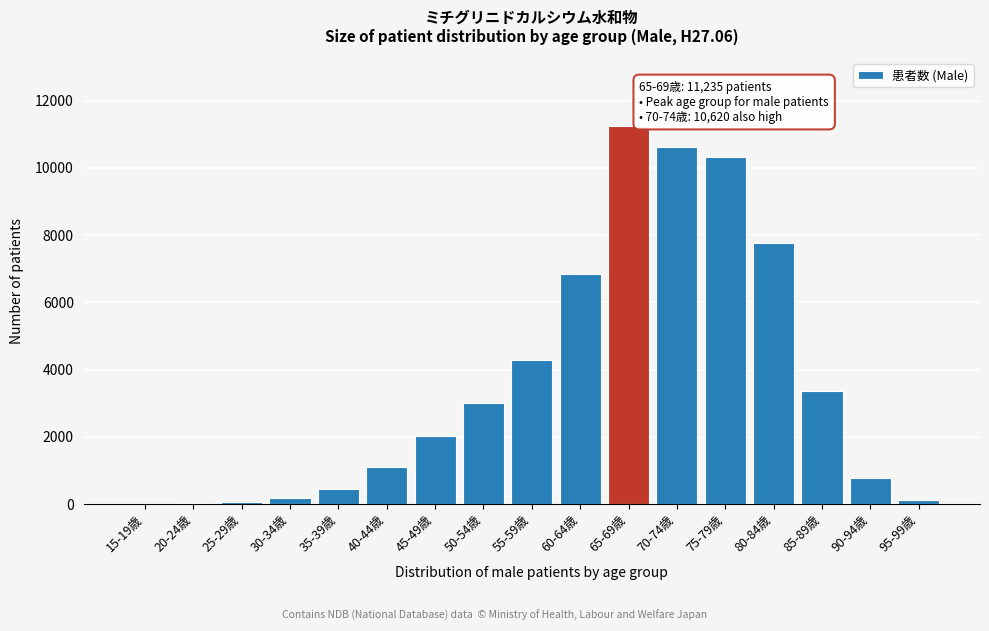

Which category has the highest value across all series?

65-69歳